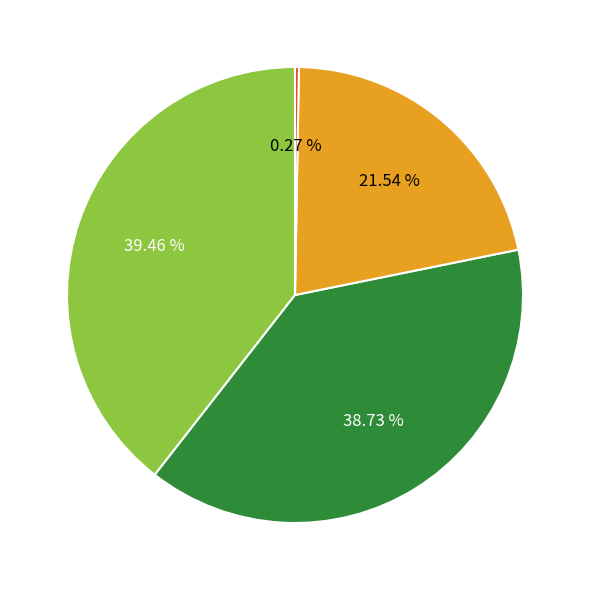

Is there any slice that represents more than half of the pie?

No